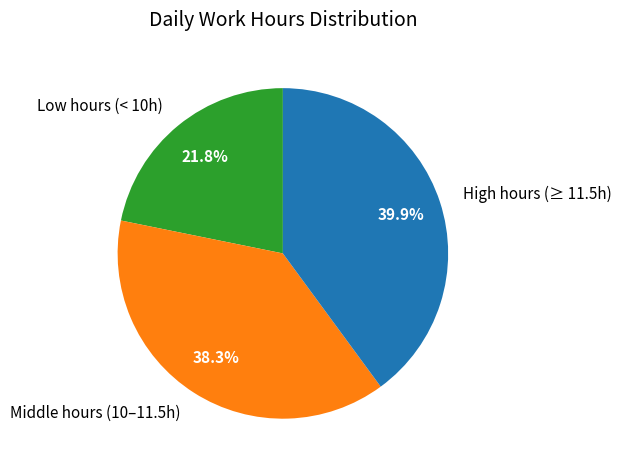

Is there a majority slice in this chart?

No